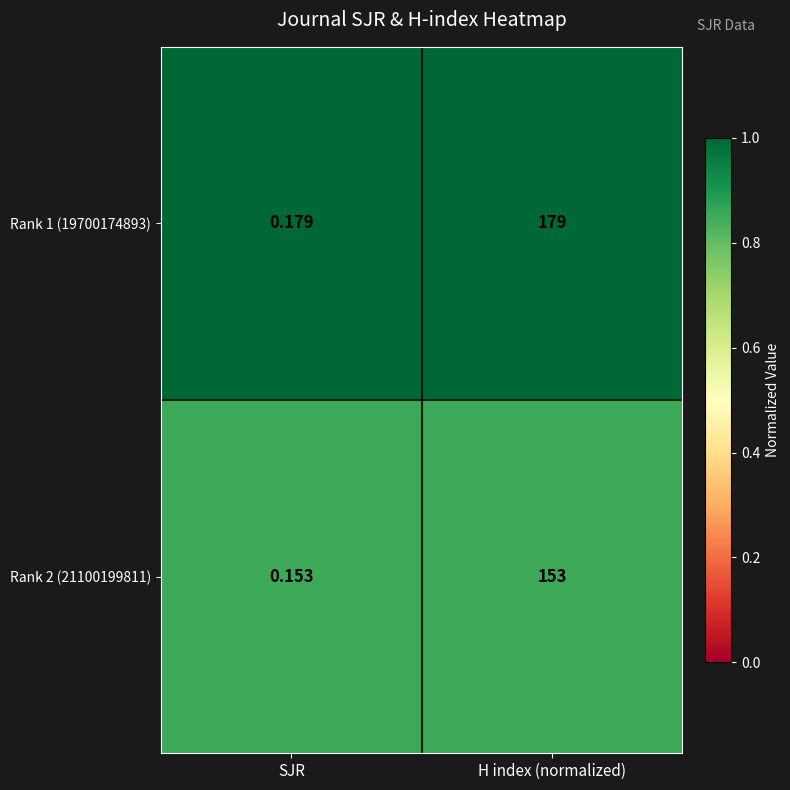

Is the value of Rank 1 (19700174893) at SJR greater than the value of Rank 2 (21100199811) at SJR?

Yes